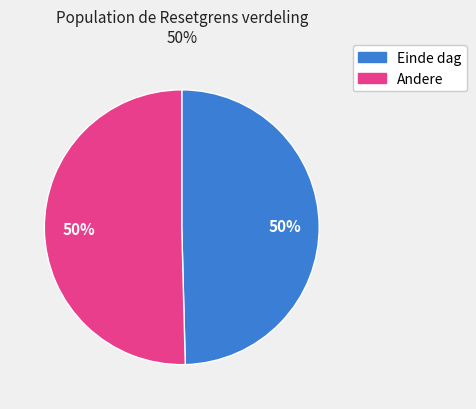

To the nearest percent, what is the average slice percentage?

50%